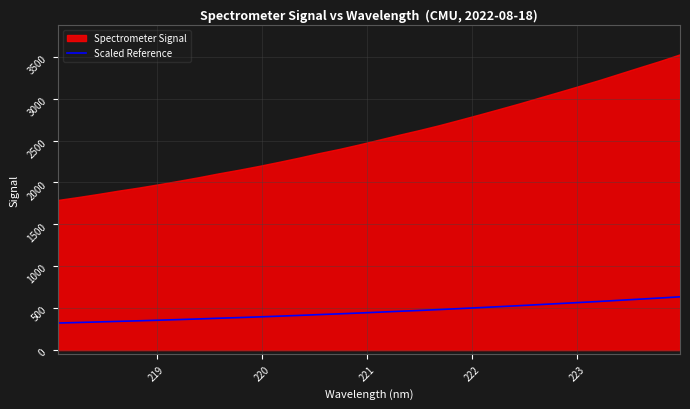

What is the lowest value of the Scaled Reference series?

322.5